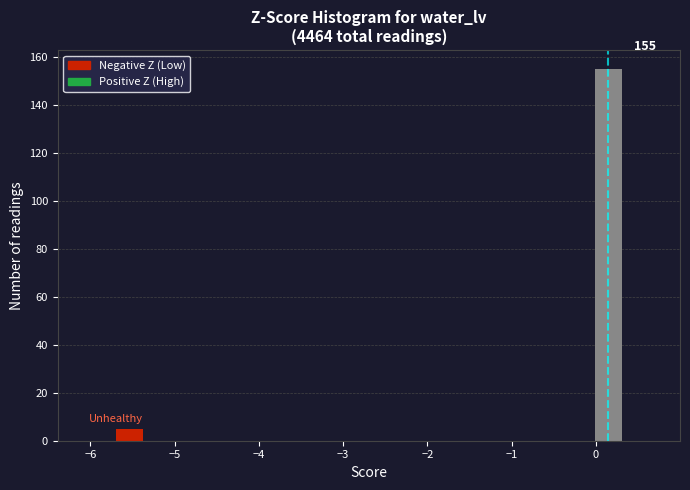

Read against the x-axis, roughly where is the centre of the tallest bar?

0.1